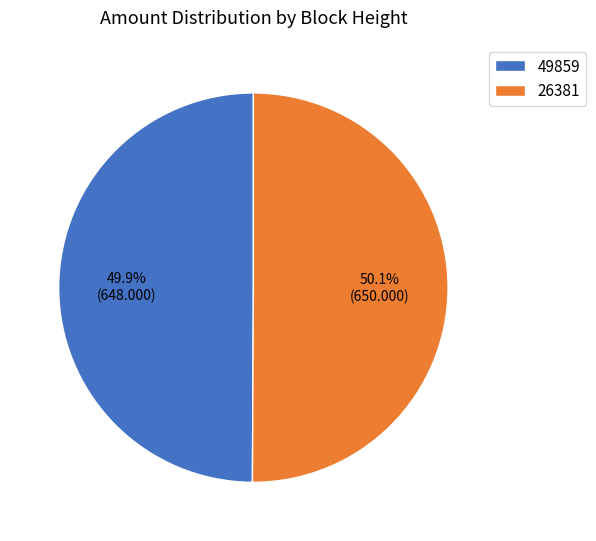

Is there a majority slice in this chart?

Yes